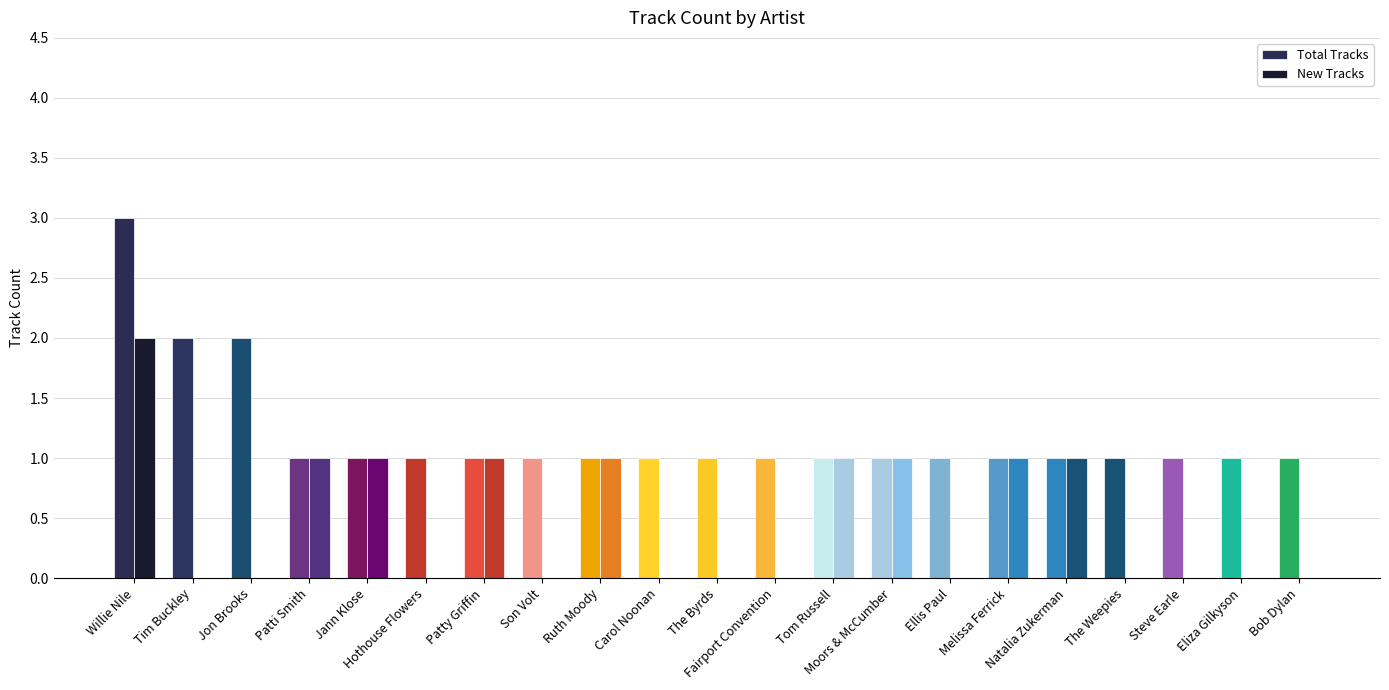

Count the number of categories in the chart.

21